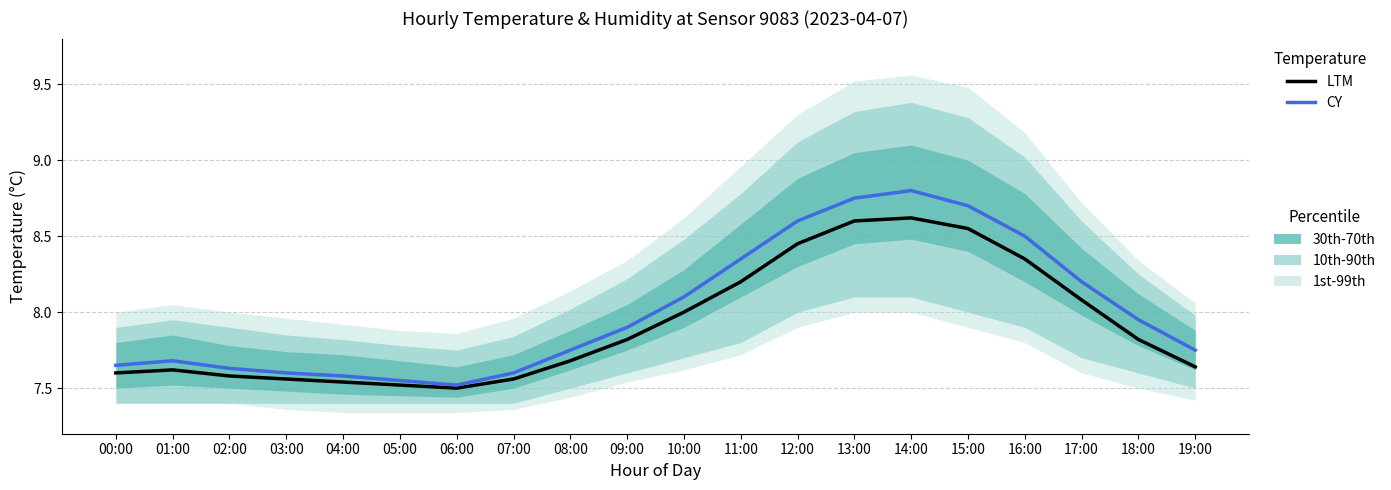

Rank the series by their average value, from highest to lowest.

CY, LTM